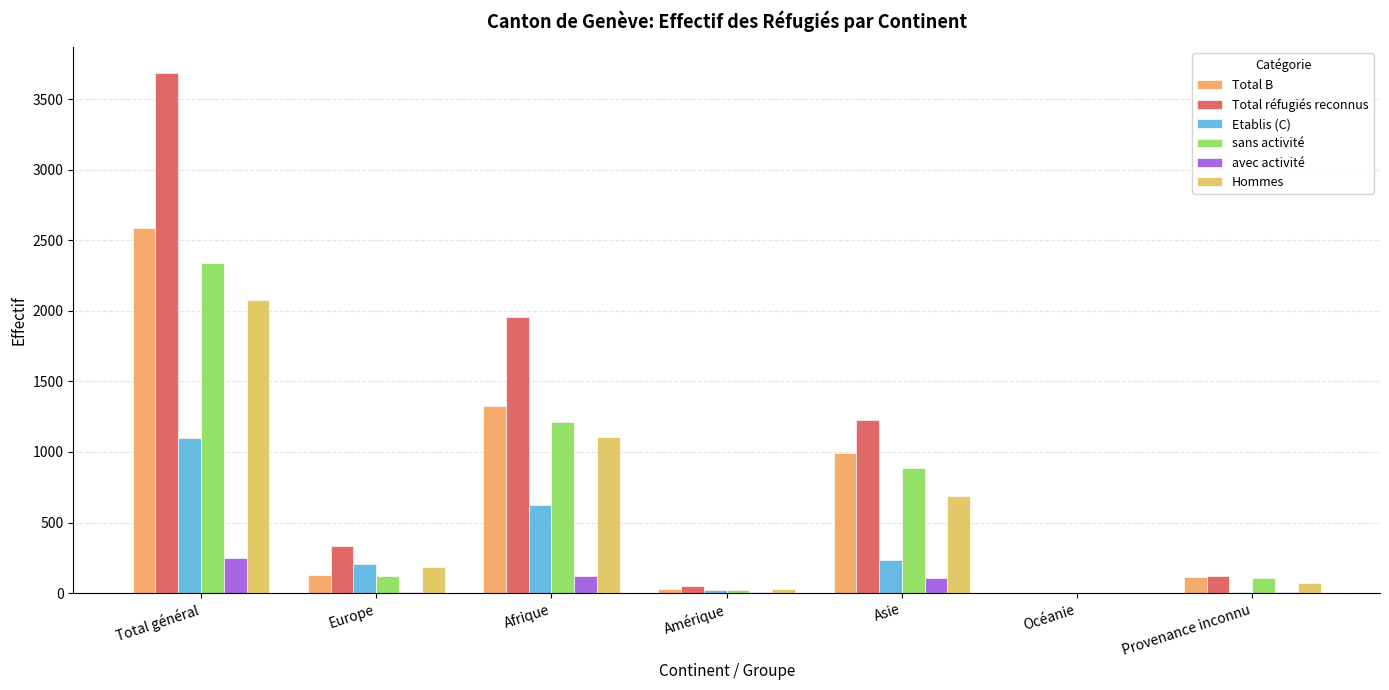

Reading left to right, transcribe all the data shown in this chart.

Total B: 2585	126	1328	26	991	0	114
Total réfugiés reconnus: 3685	332	1954	51	1225	0	123
Etablis (C): 1100	206	626	25	234	0	9
sans activité: 2336	118	1209	21	884	0	104
avec activité: 249	8	119	5	107	0	10
Hommes: 2079	185	1108	28	687	0	71